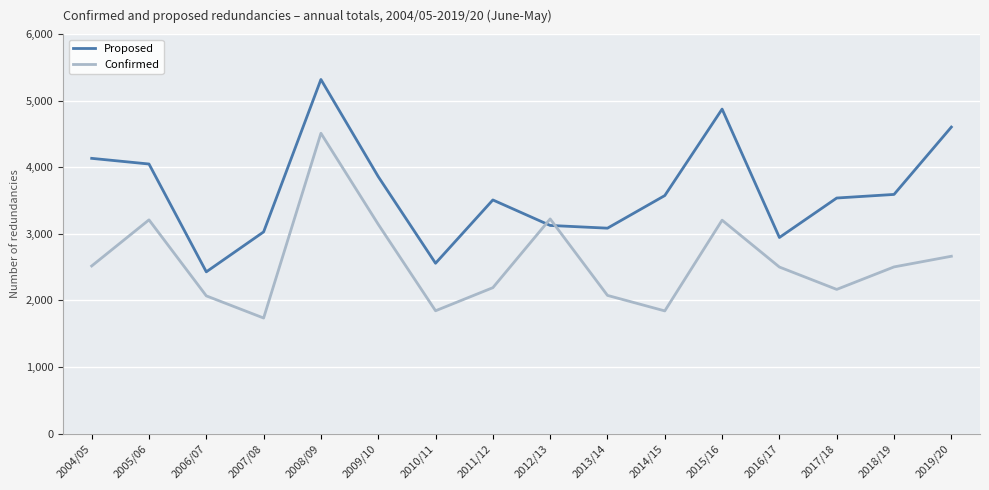

True or false: Confirmed and Proposed cross at least once.

True